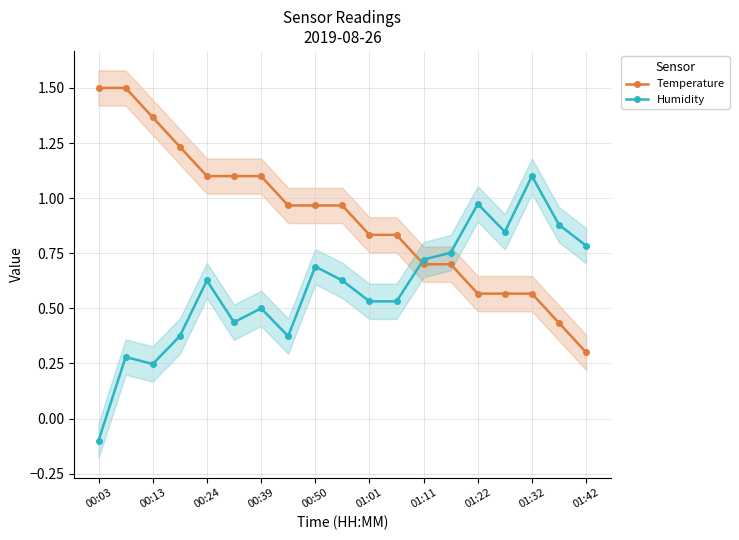

How many distinct data groups are displayed?

2